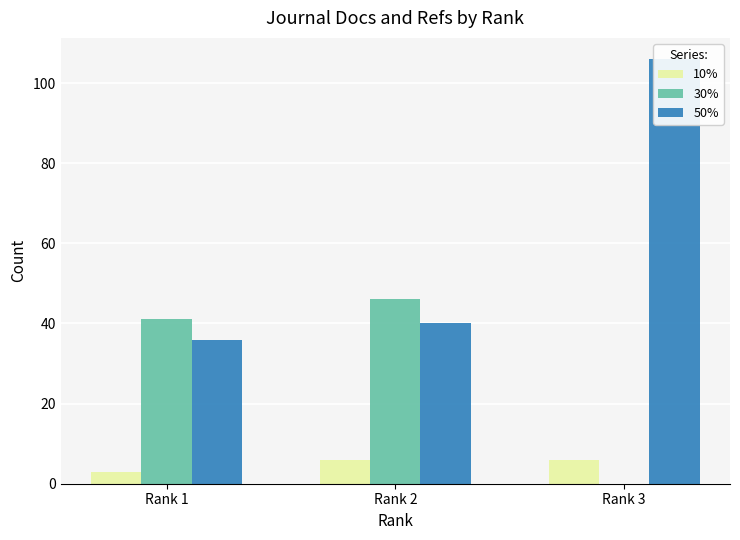

How many bars are there in total?

9